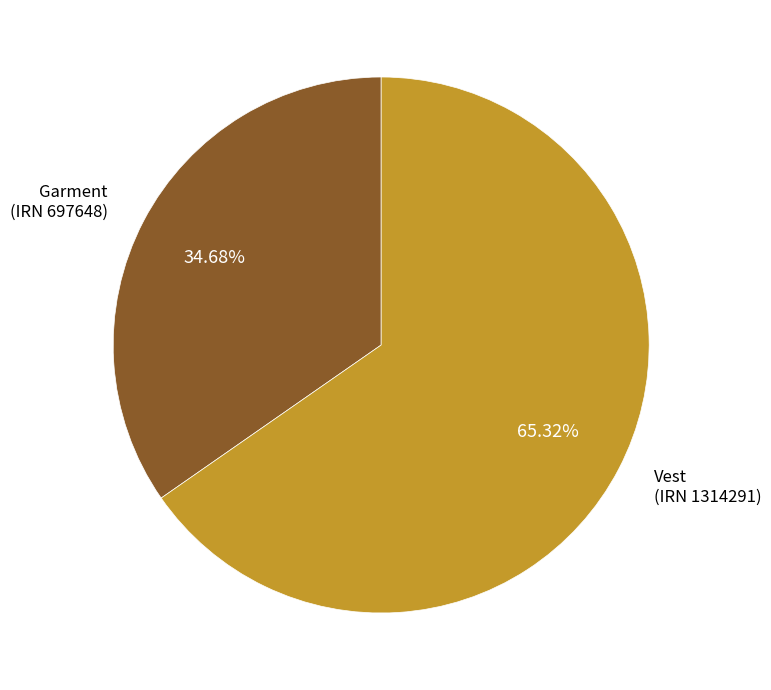

Between Vest (IRN 1314291) and Garment (IRN 697648), which is larger?

Vest (IRN 1314291)